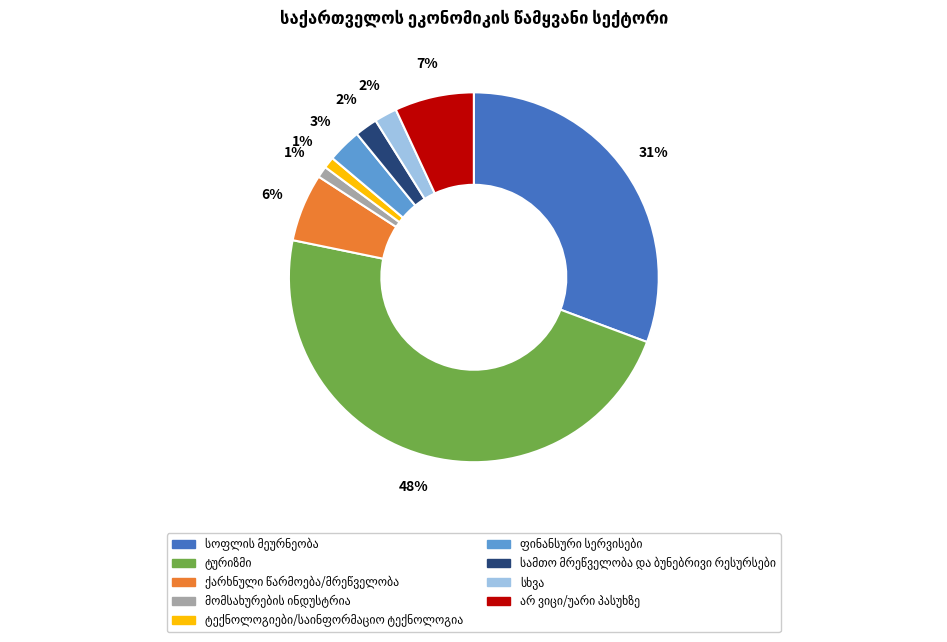

Does any single category account for the majority?

No